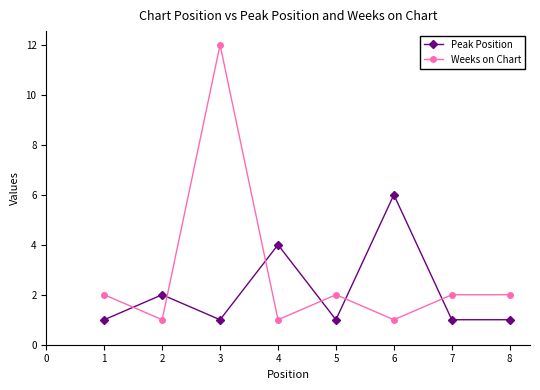

How many times do Weeks on Chart and Peak Position cross each other?

6